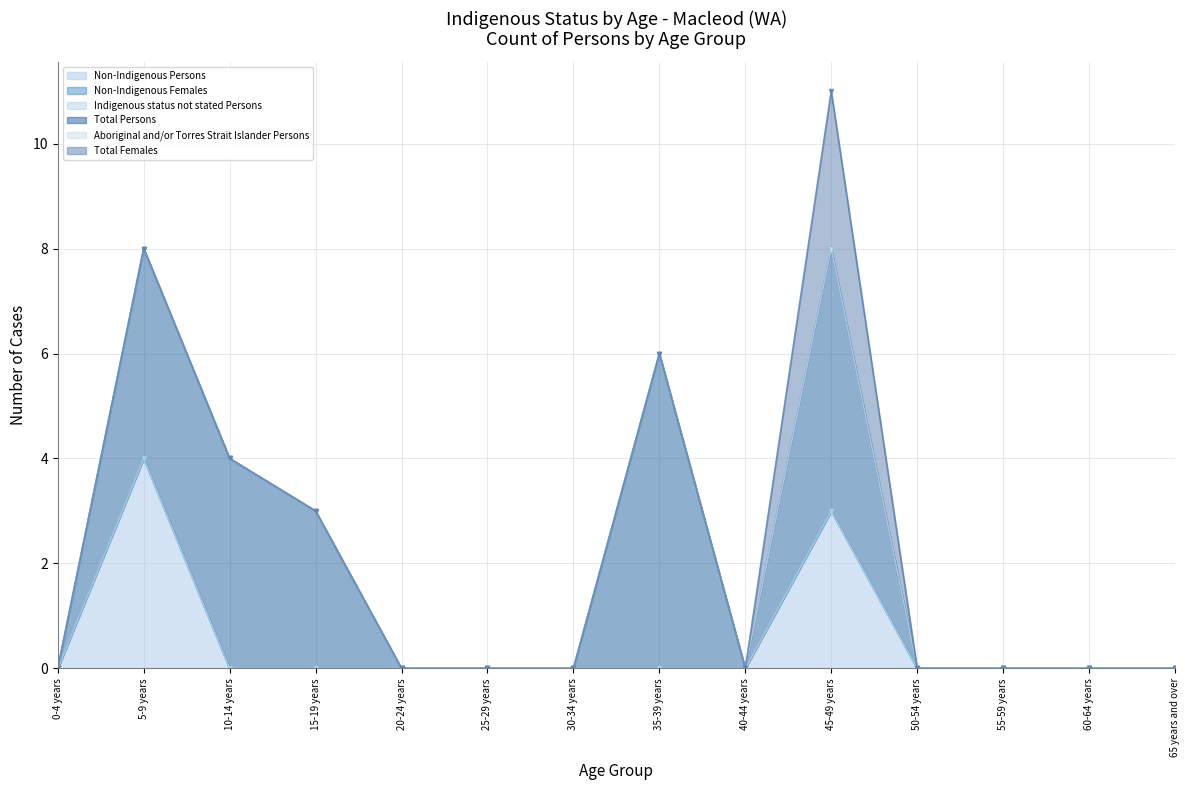

What is the label of the 1st point from the left?

0-4 years